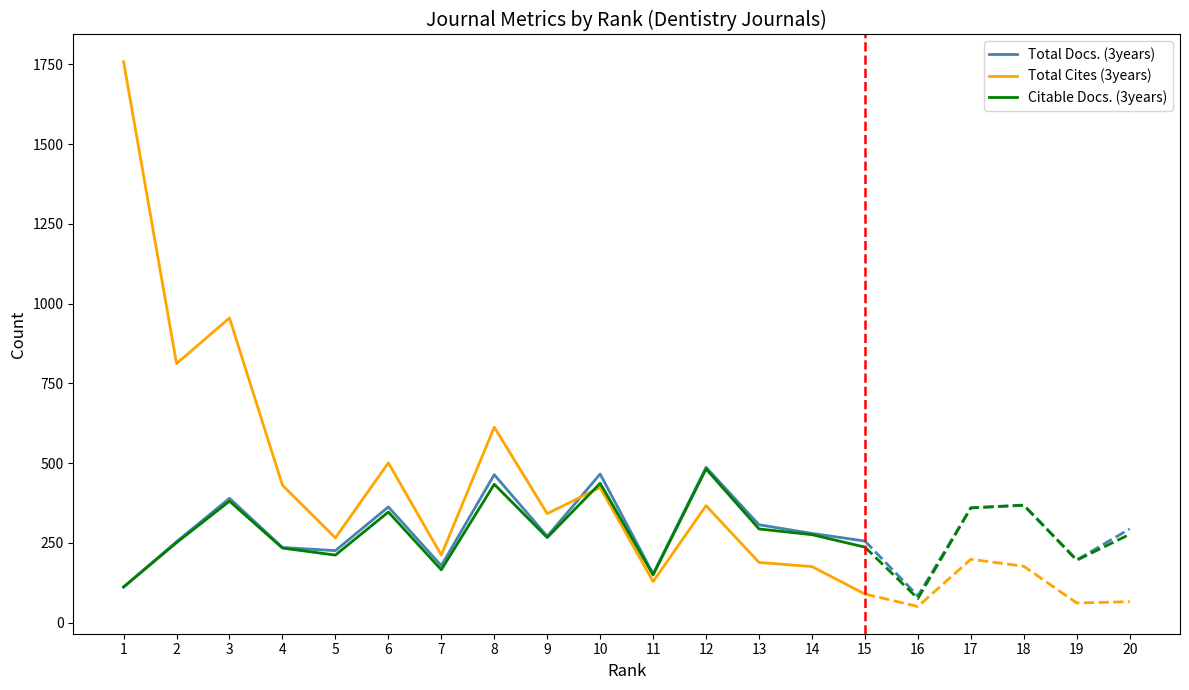

The value of Total Cites (3years) at 3 is 955. True or false?

True